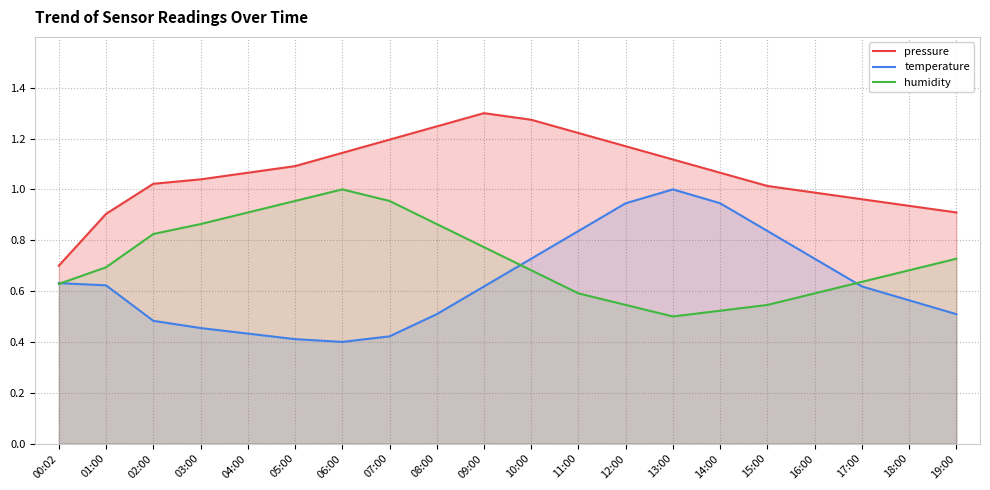

What is the sum of all pressure values?

21.4